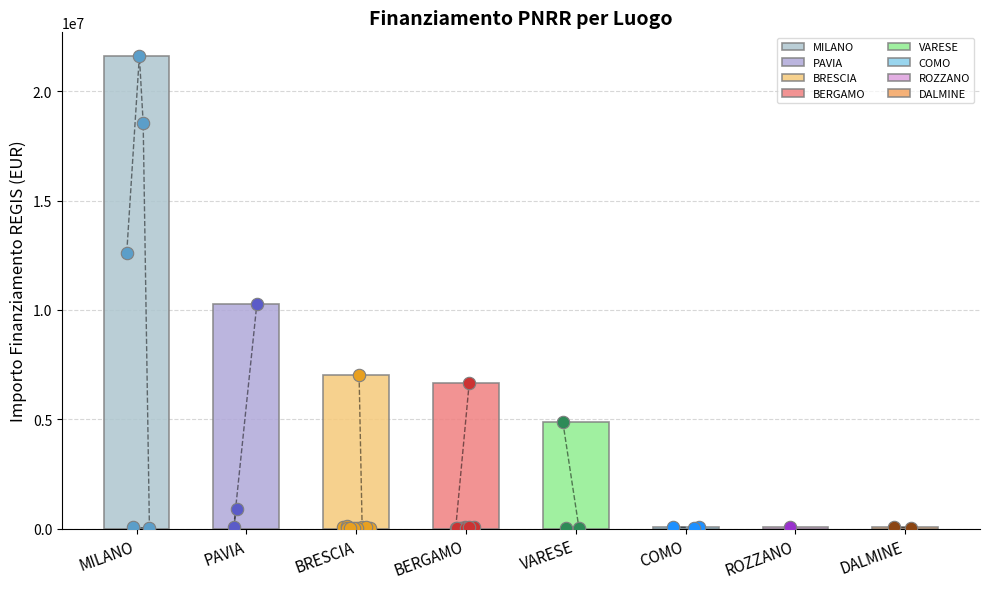

What is the change in value from BERGAMO to COMO?

-6591028.9